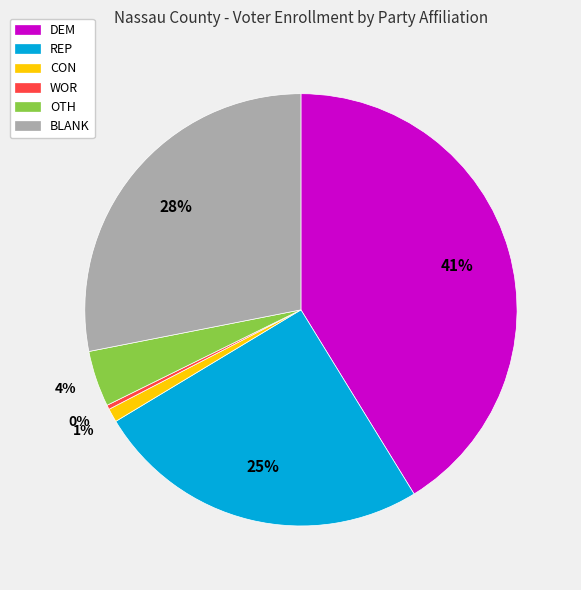

True or false: BLANK accounts for 42% of the total.

False